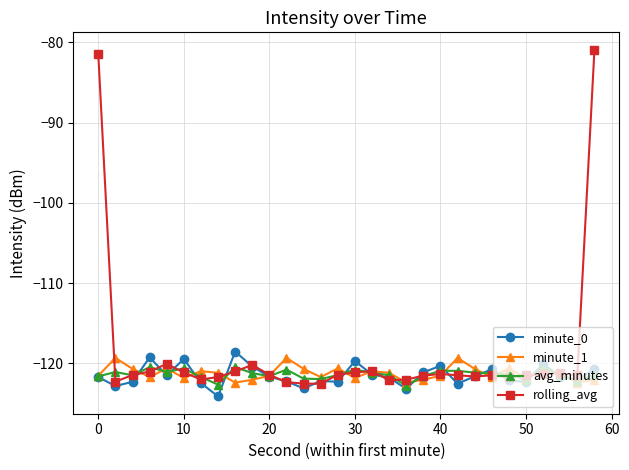

True or false: rolling_avg has more than 0 points higher than both neighbors.

True